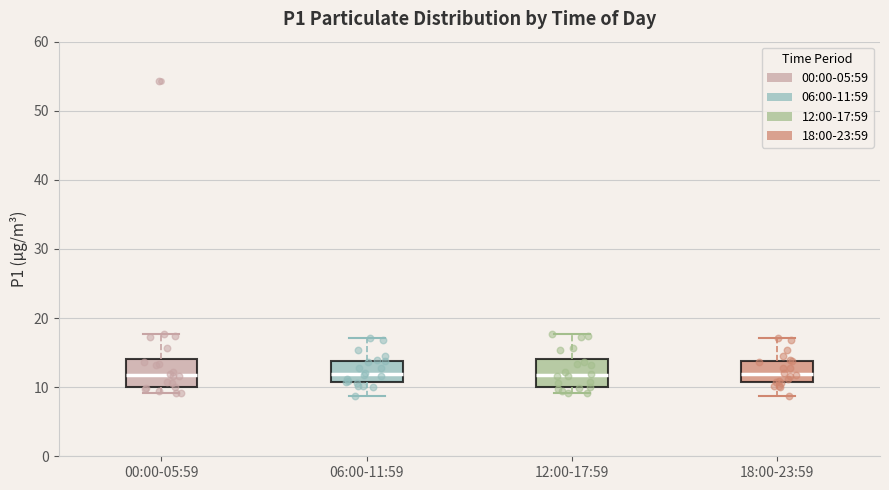

Reading left to right, read every box against the y-axis: the position of its median line, the range the box covers, and the ends of its whiskers. The values are not printed on the chart, so give them approximately, as read against the axis.

00:00-05:59: median 12, box 10 to 14, whiskers 9 to 18
06:00-11:59: median 12, box 11 to 14, whiskers 9 to 17
12:00-17:59: median 12, box 10 to 14, whiskers 9 to 18
18:00-23:59: median 12, box 11 to 14, whiskers 9 to 17